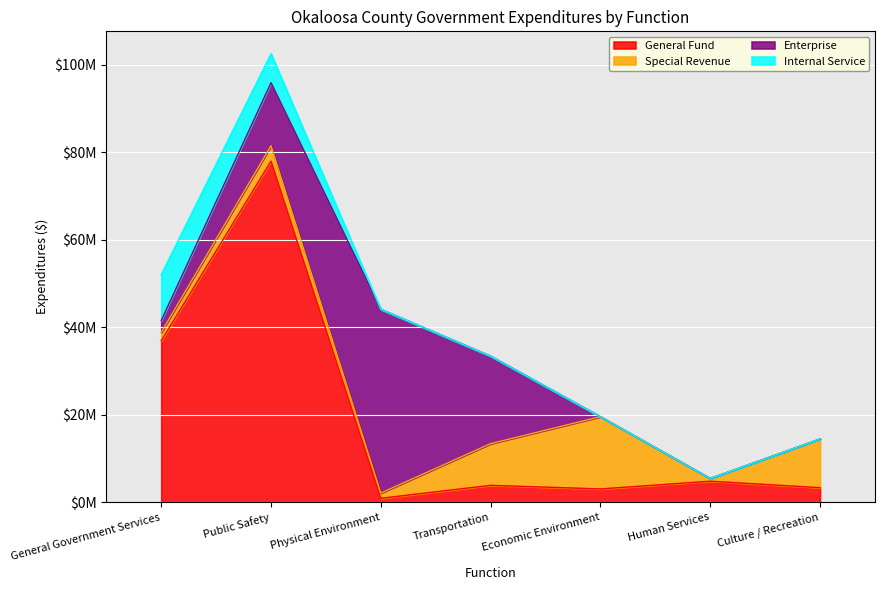

Is it true that Special Revenue equals 627404 at Human Services?

True